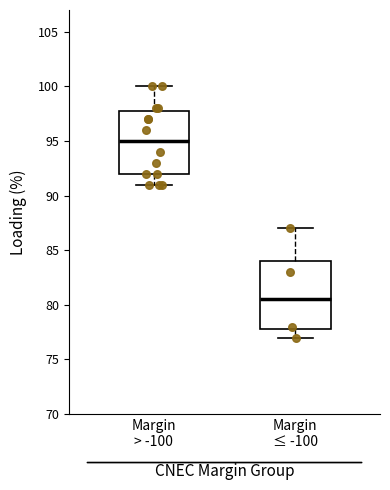

Which box's median line is the lowest?

Margin ≤ -100